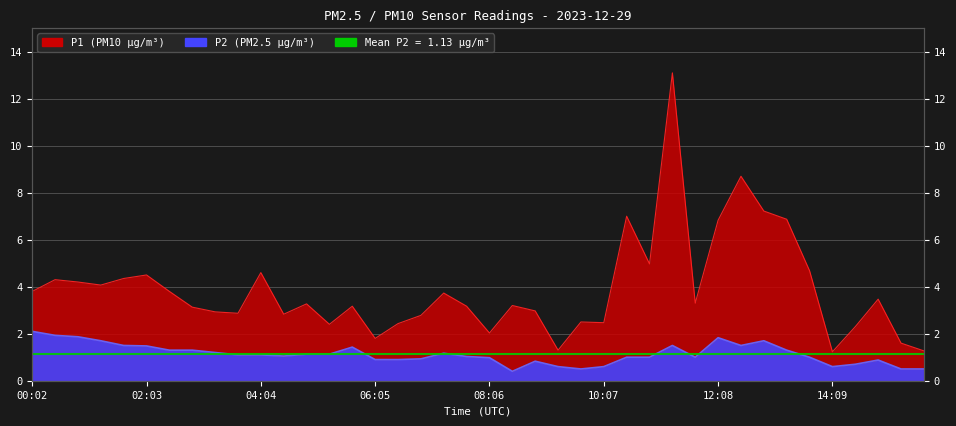

True or false: P1 and P2 intersect in this chart.

False